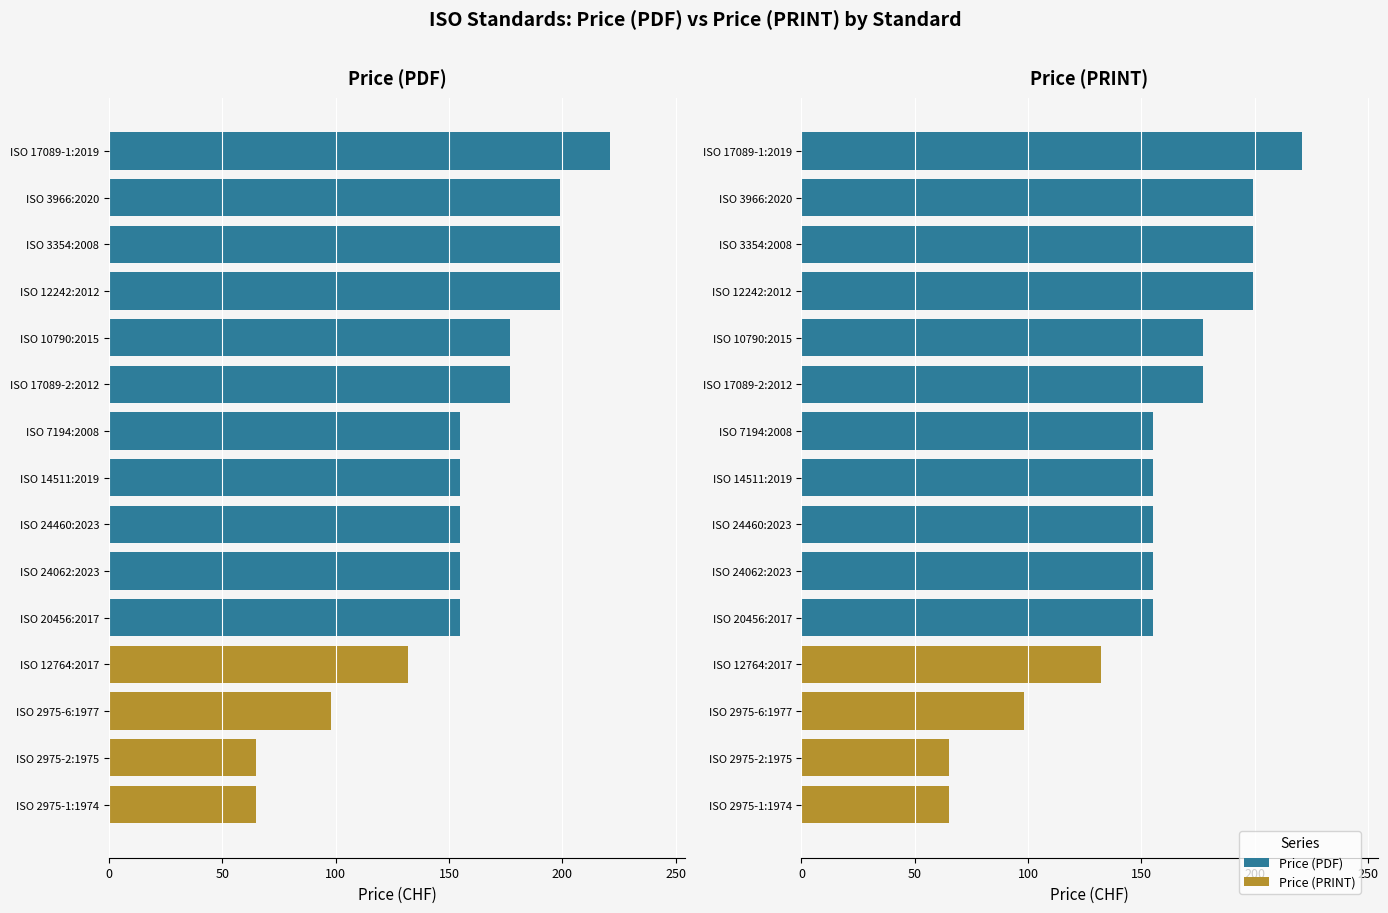

Rank the series at ISO 17089-1:2019 from lowest to highest value.

Price (PDF), Price (PRINT)